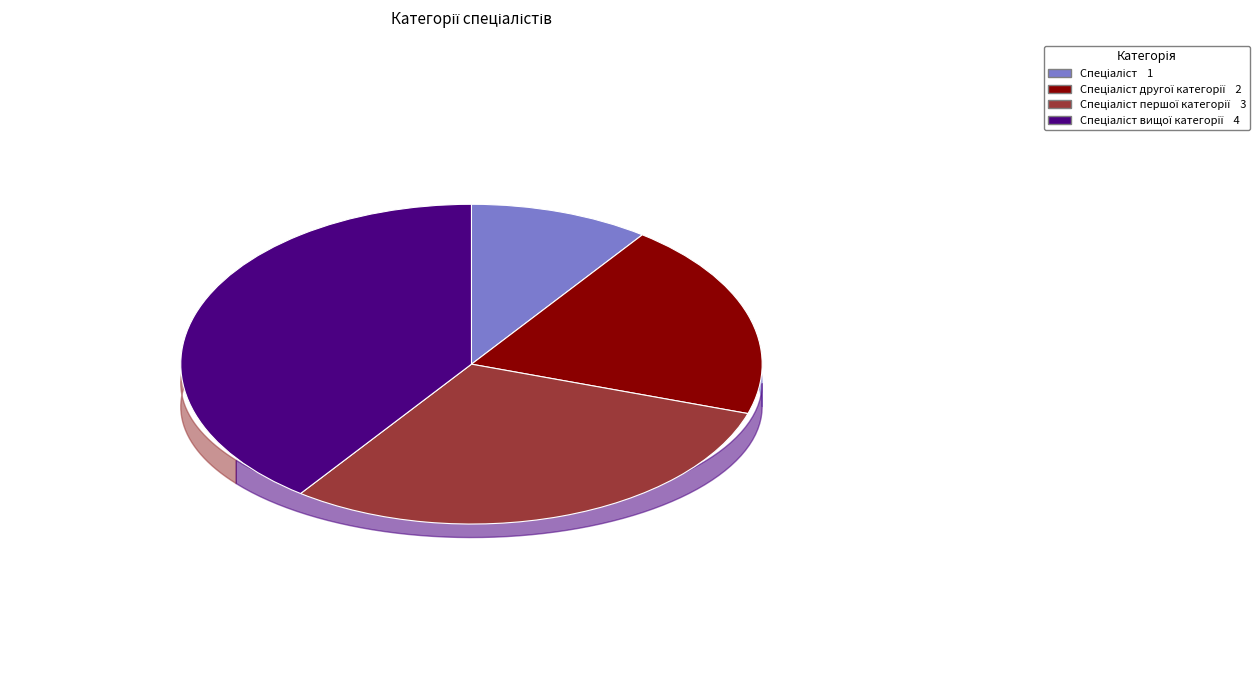

Is the sum of Спеціаліст другої категорії and Спеціаліст greater than half?

No